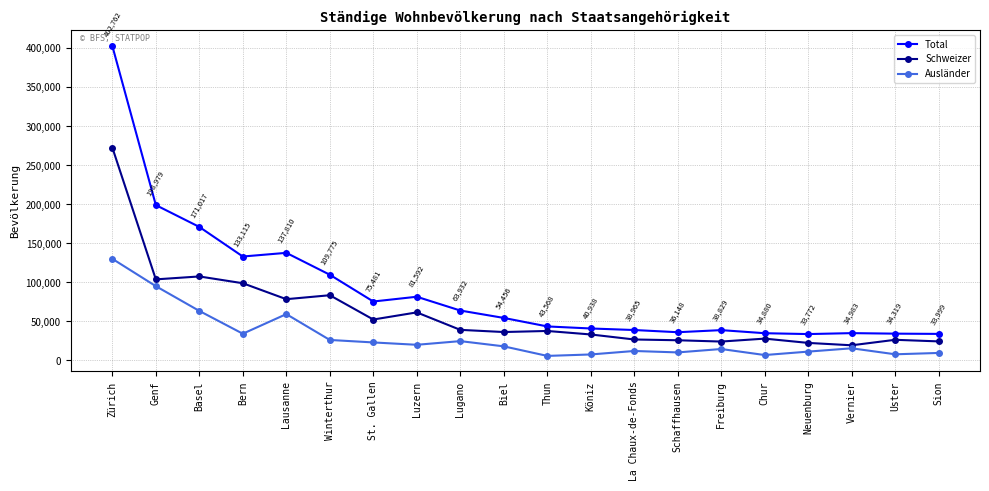

What is the maximum value for Schweizer?

272598